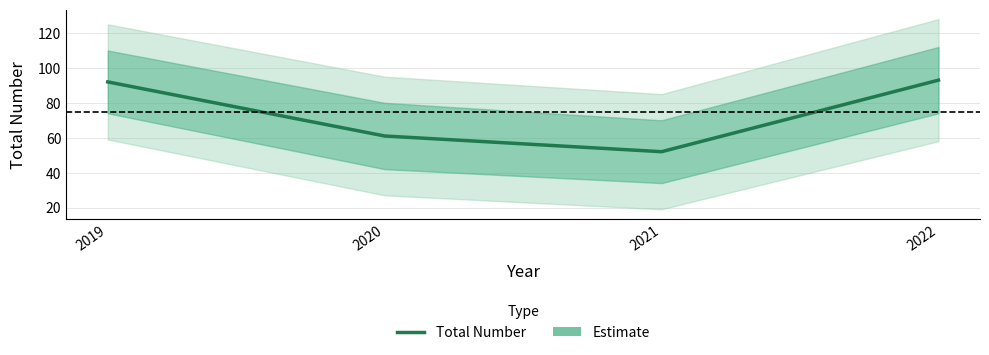

What is the ratio of the value at 2020 to the value at 2022?

0.7